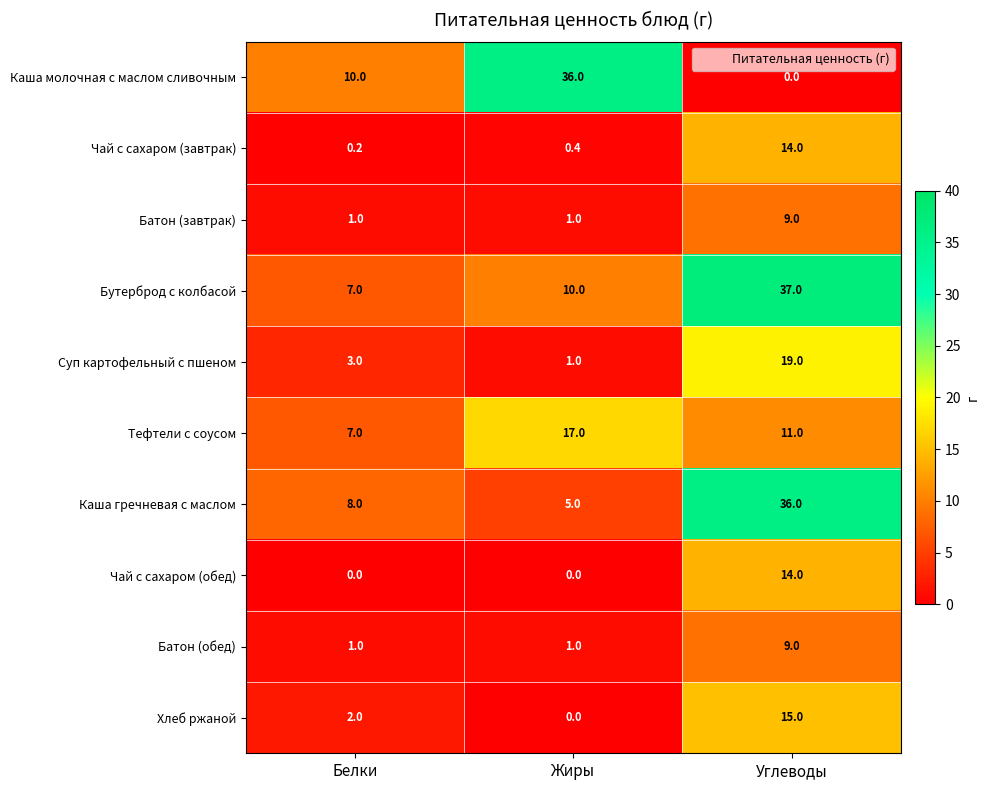

Rank the categories by Хлеб ржаной value from lowest to highest.

Жиры, Белки, Углеводы